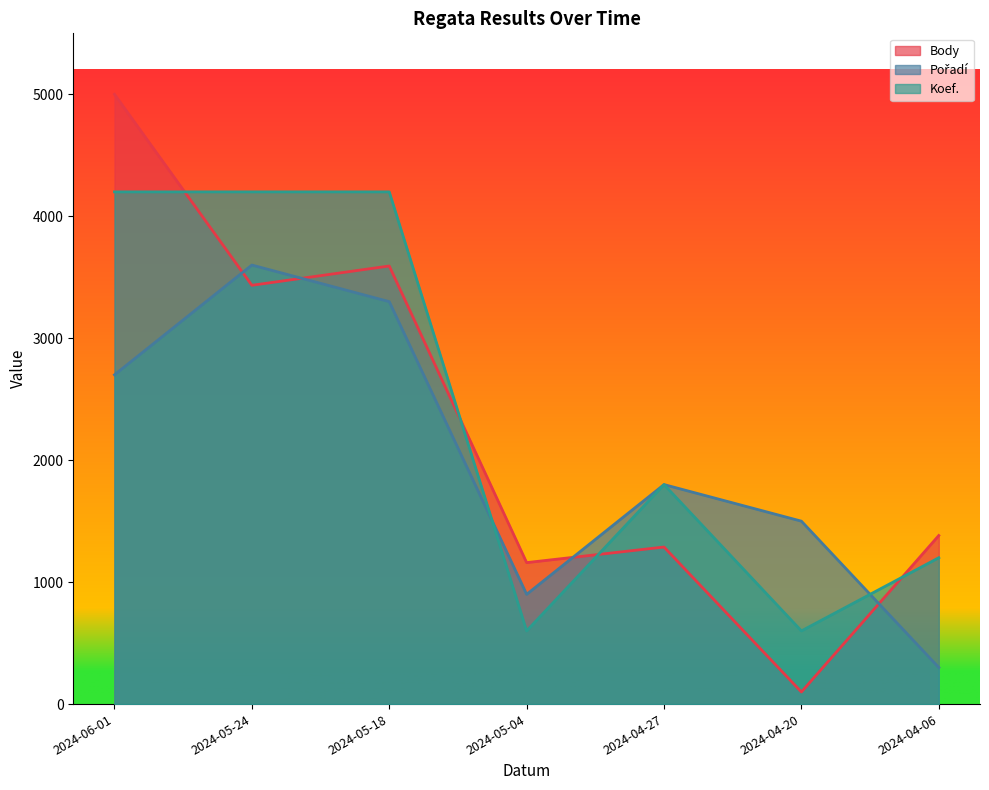

What is the value of the Pořadí point at the 6th from the left?

1500.0